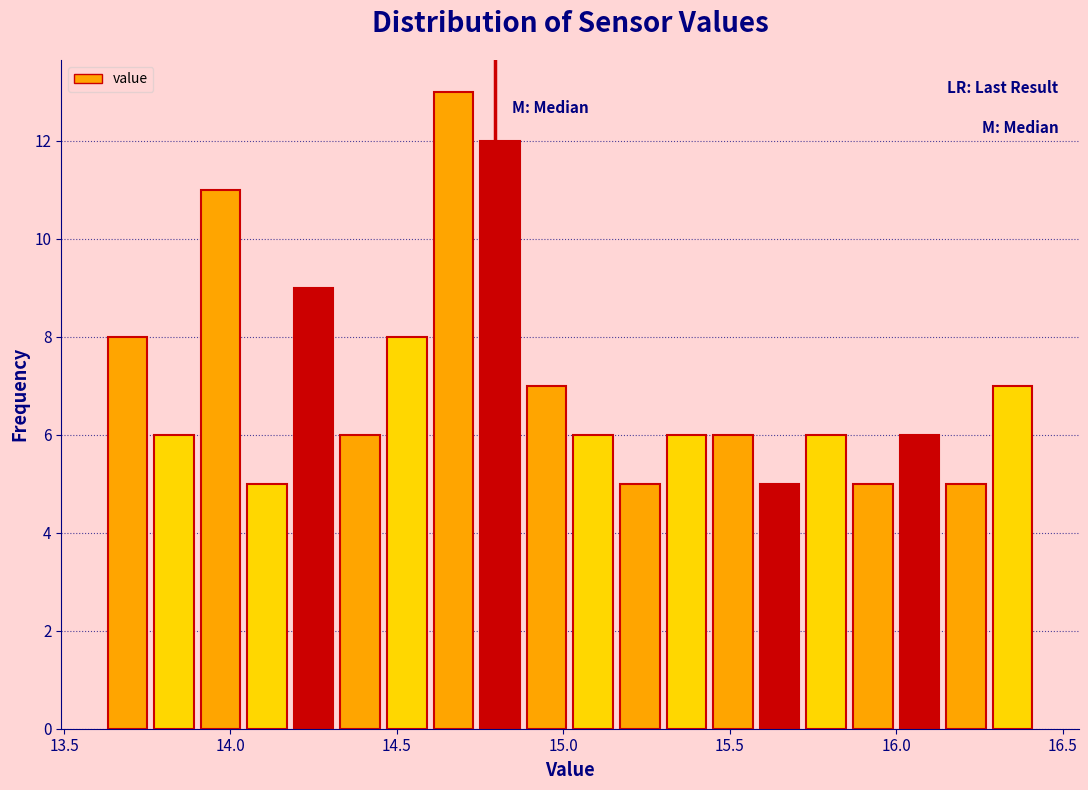

Read against the x-axis, roughly where is the centre of the tallest bar?

14.65